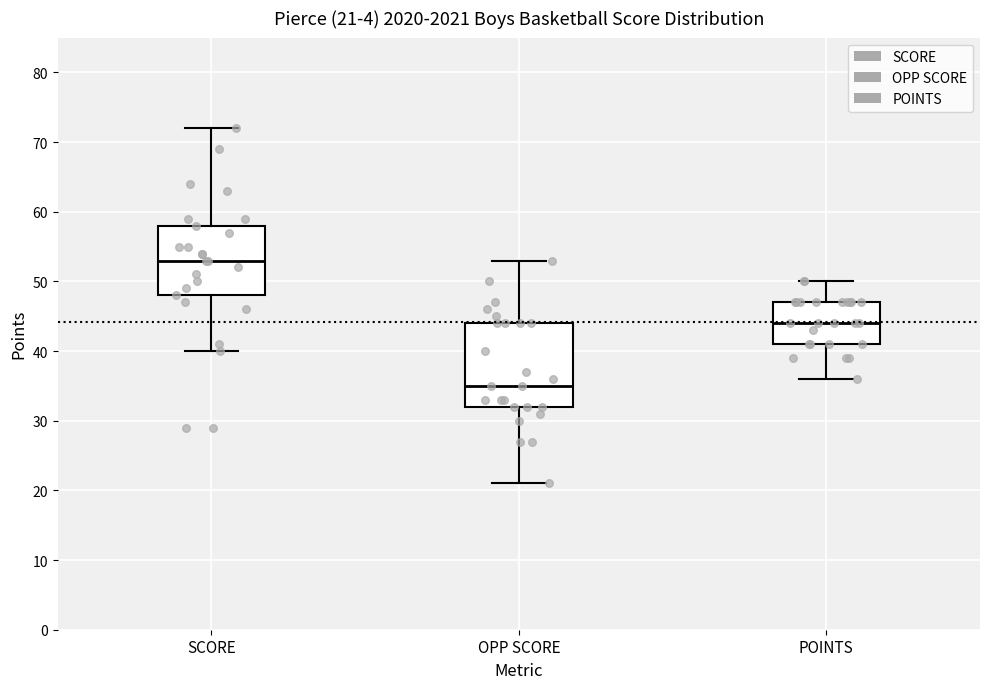

Which box has the highest median line?

SCORE